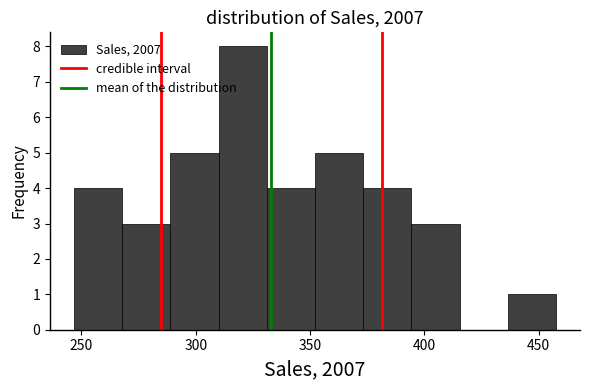

How tall is the bar that spans 395 to 415 on the x-axis? Neither the bar edges nor the heights are printed on the chart, so give them approximately, as read against the axes.

3